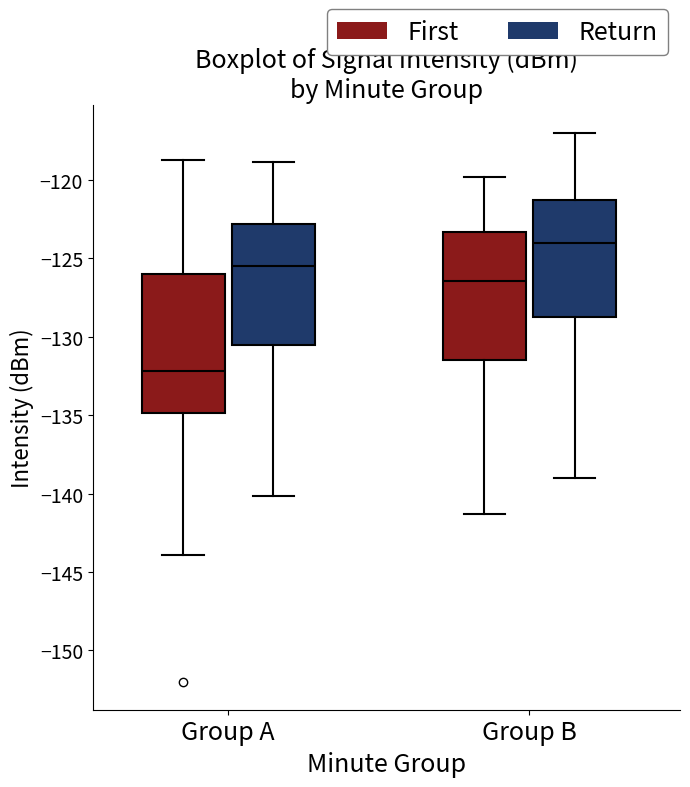

Reading left to right, transcribe this box plot: for each box, give where its median line is, the range the box spans, and where its two whiskers end, as read against the y-axis. The values are not printed on the chart, so give them approximately, as read against the axis.

Group A (First): median -132.0, box -135.0 to -126.0, whiskers -144.0 to -118.5
Group A (Return): median -125.5, box -130.5 to -123.0, whiskers -140.0 to -119.0
Group B (First): median -126.5, box -131.5 to -123.5, whiskers -141.5 to -120.0
Group B (Return): median -124.0, box -128.5 to -121.0, whiskers -139.0 to -117.0